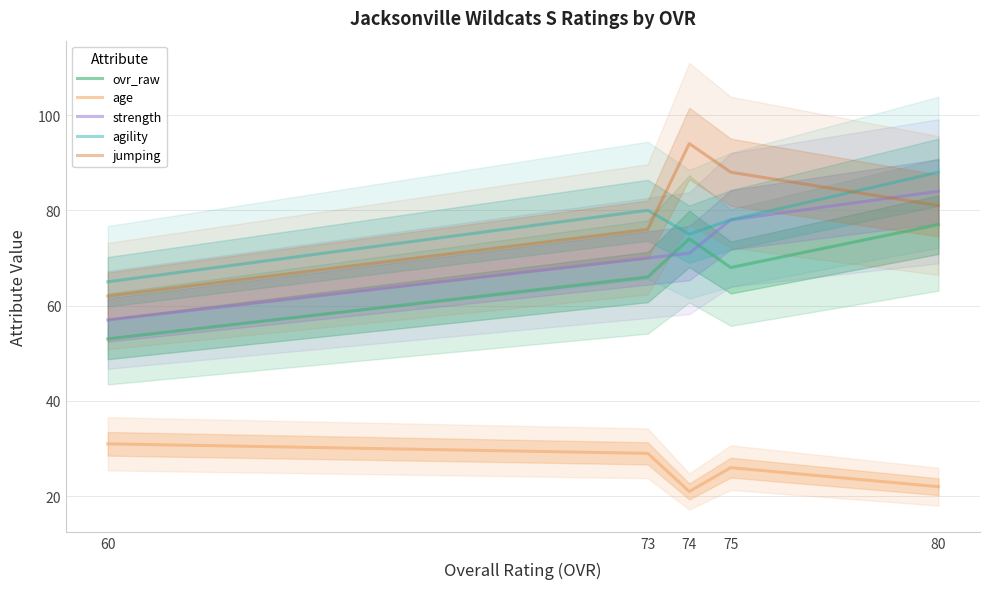

At which category is the sum across all series the highest?

80